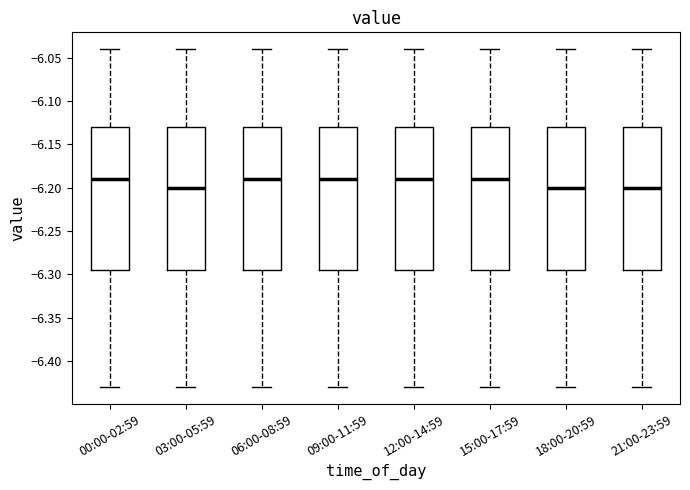

Reading left to right, transcribe this box plot: for each box, give where its median line is, the range the box spans, and where its two whiskers end, as read against the y-axis. The values are not printed on the chart, so give them approximately, as read against the axis.

00:00-02:59: median -6.190, box -6.295 to -6.130, whiskers -6.430 to -6.040
03:00-05:59: median -6.200, box -6.295 to -6.130, whiskers -6.430 to -6.040
06:00-08:59: median -6.190, box -6.295 to -6.130, whiskers -6.430 to -6.040
09:00-11:59: median -6.190, box -6.295 to -6.130, whiskers -6.430 to -6.040
12:00-14:59: median -6.190, box -6.295 to -6.130, whiskers -6.430 to -6.040
15:00-17:59: median -6.190, box -6.295 to -6.130, whiskers -6.430 to -6.040
18:00-20:59: median -6.200, box -6.295 to -6.130, whiskers -6.430 to -6.040
21:00-23:59: median -6.200, box -6.295 to -6.130, whiskers -6.430 to -6.040